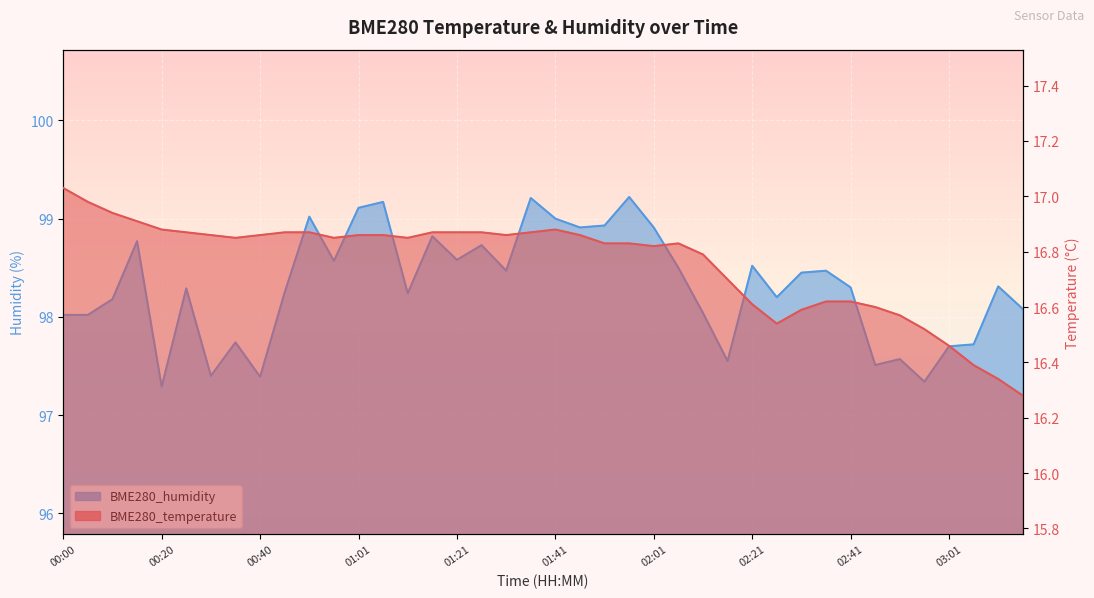

What is the average value of the BME280_temperature series?

16.8